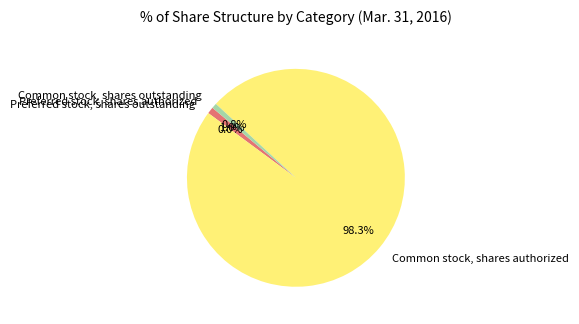

Which slice is the largest?

Common stock, shares authorized